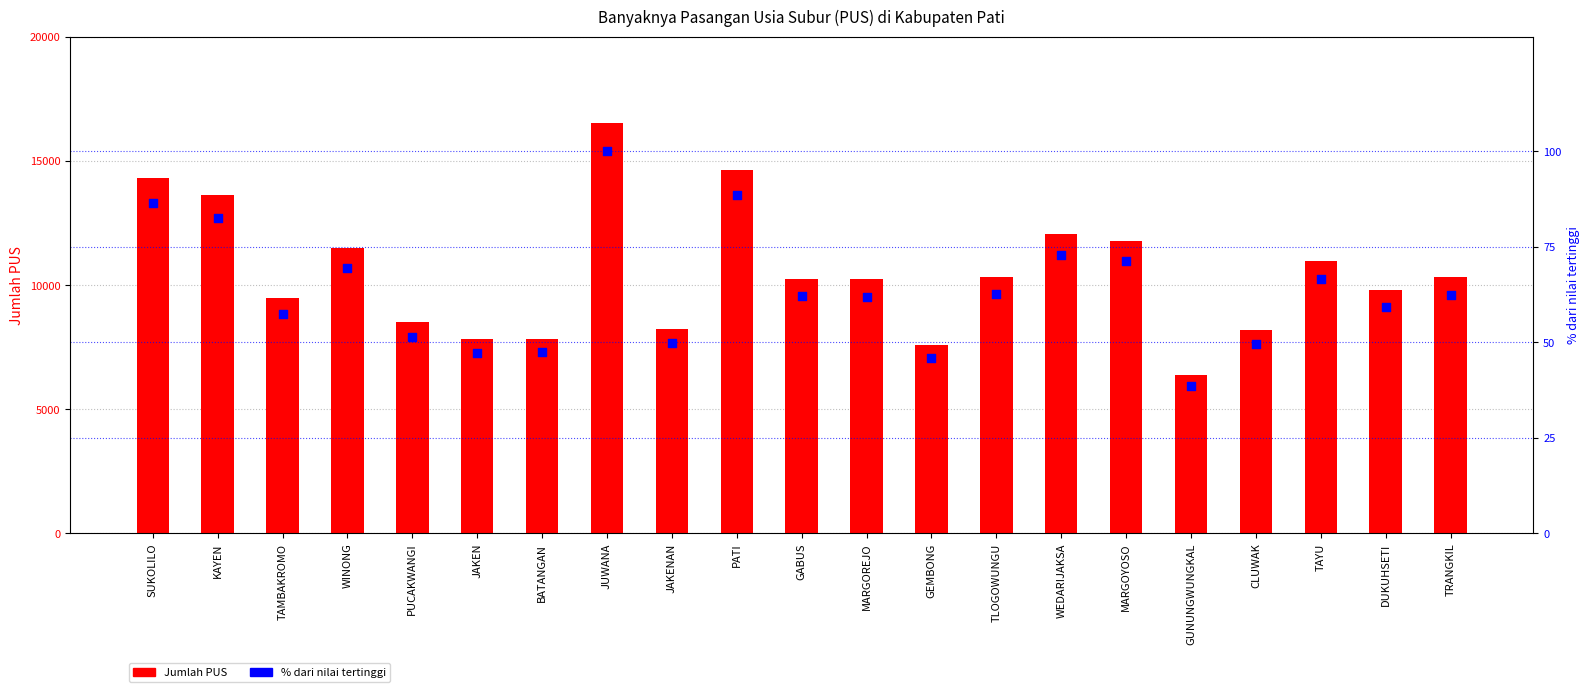

Which series reaches the maximum Y coordinate?

JUMLAH PUS